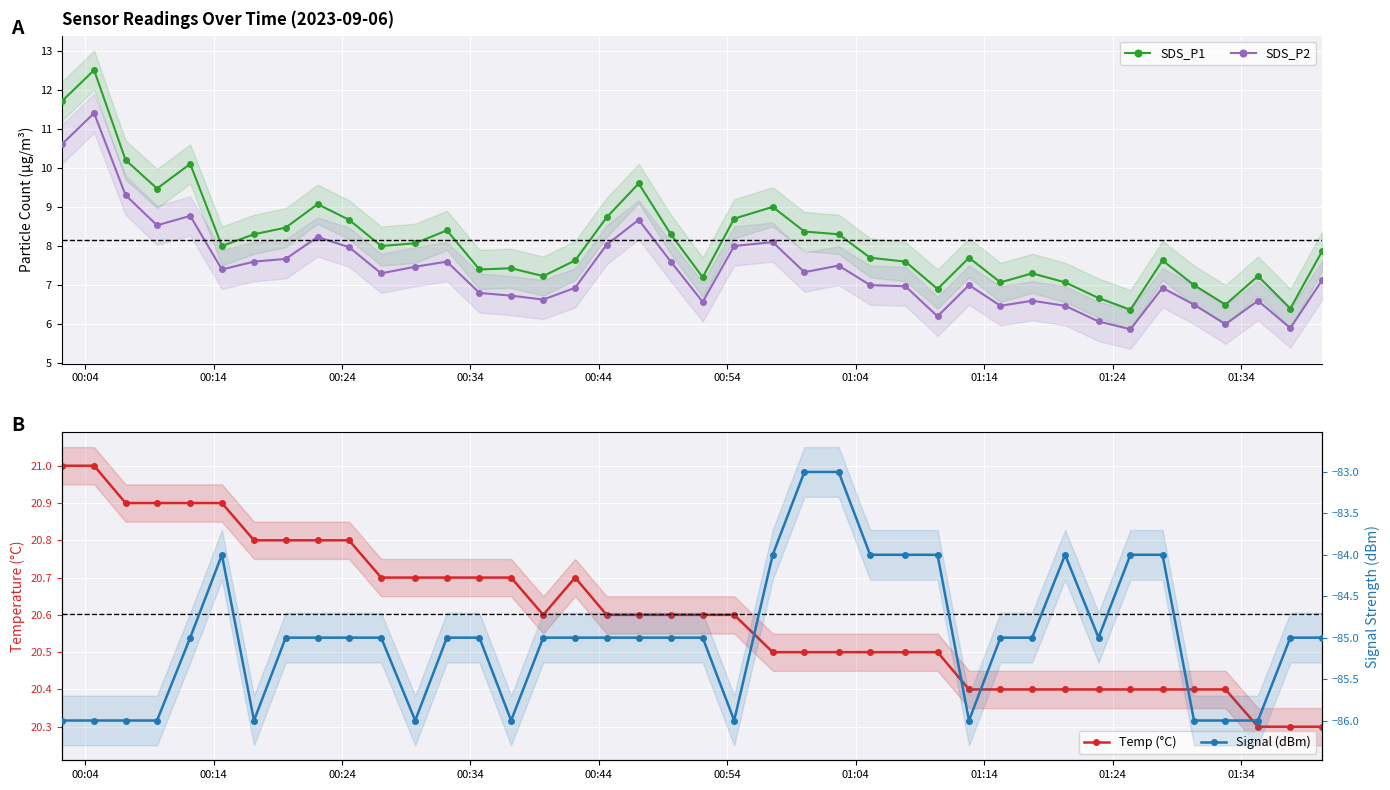

True or false: SDS_P2 and SDS_P1 cross at least once.

False